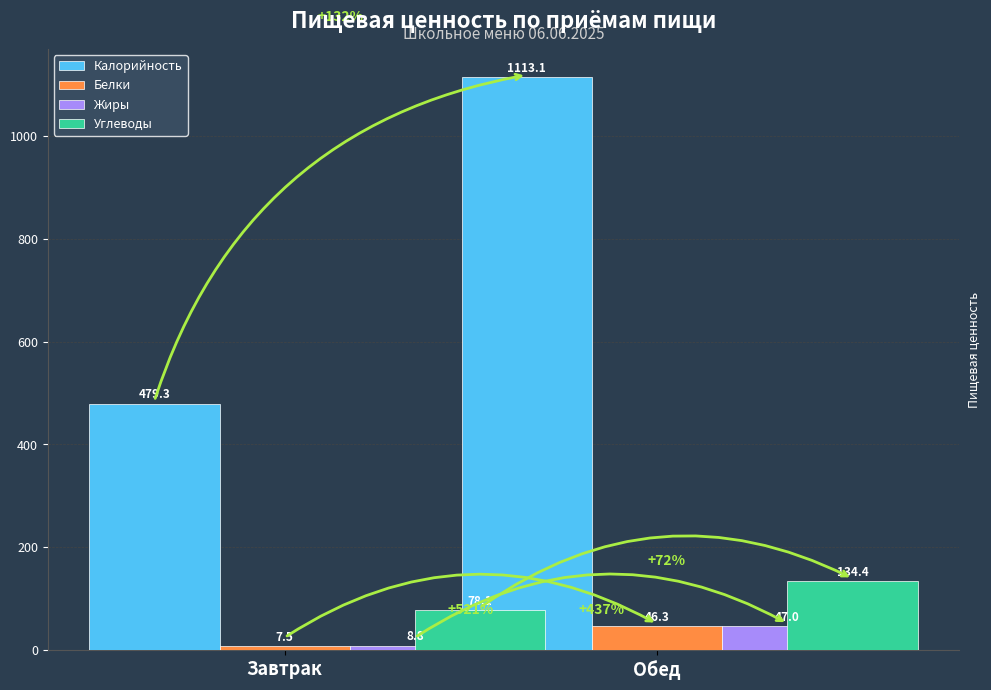

What position from the left is Завтрак?

1